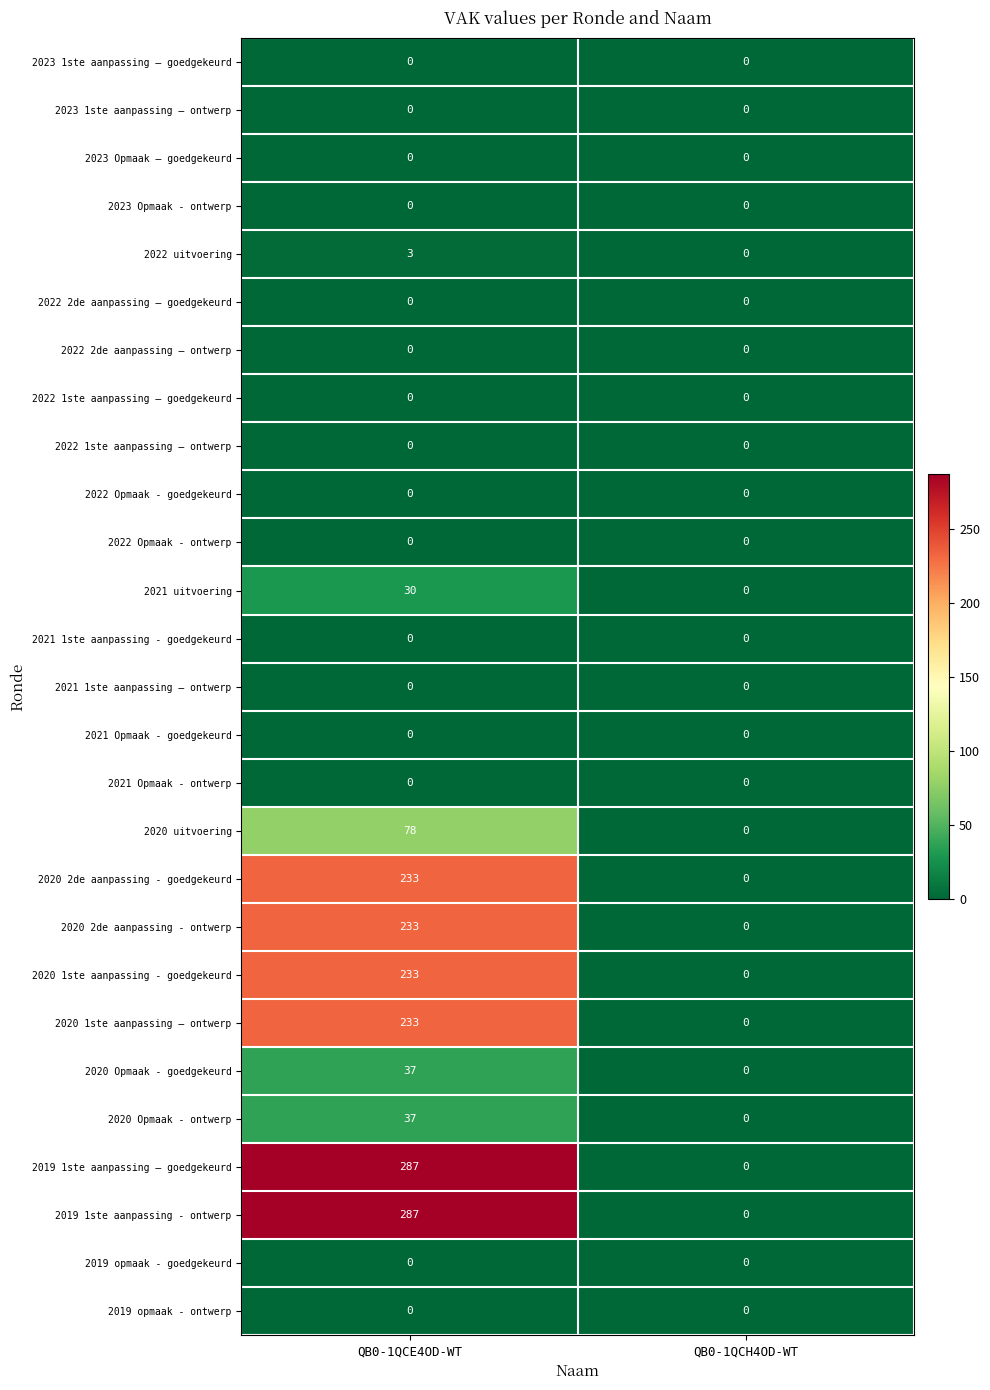

What is the approximate value of 2020 Opmaak - goedgekeurd at QB0-1QCE4OD-WT, to the nearest 10?

40